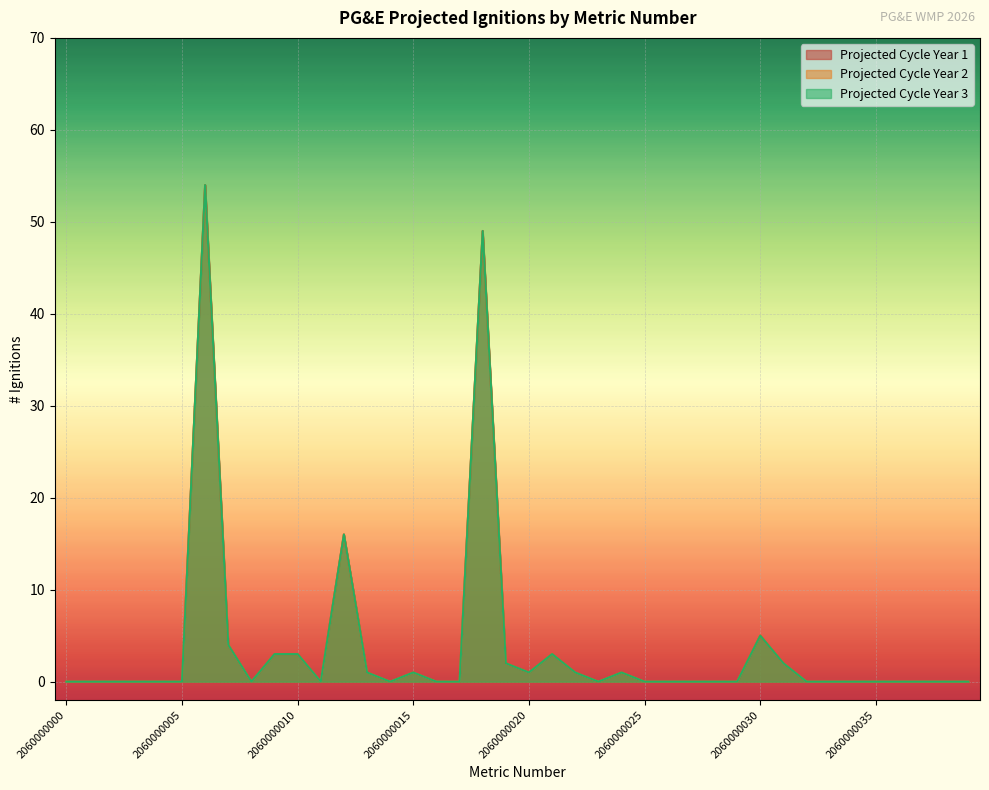

Reading left to right, extract all data points from this chart.

Projected Cycle Year 1: 2060000000=0	2060000001=0	2060000002=0	2060000003=0	2060000004=0	2060000005=0	2060000006=54	2060000007=4	2060000008=0	2060000009=3	2060000010=3	2060000011=0	2060000012=16	2060000013=1	2060000014=0	2060000015=1	2060000016=0	2060000017=0	2060000018=49	2060000019=2	2060000020=1	2060000021=3	2060000022=1	2060000023=0	2060000024=1	2060000025=0	2060000026=0	2060000027=0	2060000028=0	2060000029=0	2060000030=5	2060000031=2	2060000032=0	2060000033=0	2060000034=0	2060000035=0	2060000036=0	2060000037=0	2060000038=0	2060000039=0
Projected Cycle Year 2: 2060000000=0	2060000001=0	2060000002=0	2060000003=0	2060000004=0	2060000005=0	2060000006=54	2060000007=4	2060000008=0	2060000009=3	2060000010=3	2060000011=0	2060000012=16	2060000013=1	2060000014=0	2060000015=1	2060000016=0	2060000017=0	2060000018=49	2060000019=2	2060000020=1	2060000021=3	2060000022=1	2060000023=0	2060000024=1	2060000025=0	2060000026=0	2060000027=0	2060000028=0	2060000029=0	2060000030=5	2060000031=2	2060000032=0	2060000033=0	2060000034=0	2060000035=0	2060000036=0	2060000037=0	2060000038=0	2060000039=0
Projected Cycle Year 3: 2060000000=0	2060000001=0	2060000002=0	2060000003=0	2060000004=0	2060000005=0	2060000006=54	2060000007=4	2060000008=0	2060000009=3	2060000010=3	2060000011=0	2060000012=16	2060000013=1	2060000014=0	2060000015=1	2060000016=0	2060000017=0	2060000018=49	2060000019=2	2060000020=1	2060000021=3	2060000022=1	2060000023=0	2060000024=1	2060000025=0	2060000026=0	2060000027=0	2060000028=0	2060000029=0	2060000030=5	2060000031=2	2060000032=0	2060000033=0	2060000034=0	2060000035=0	2060000036=0	2060000037=0	2060000038=0	2060000039=0